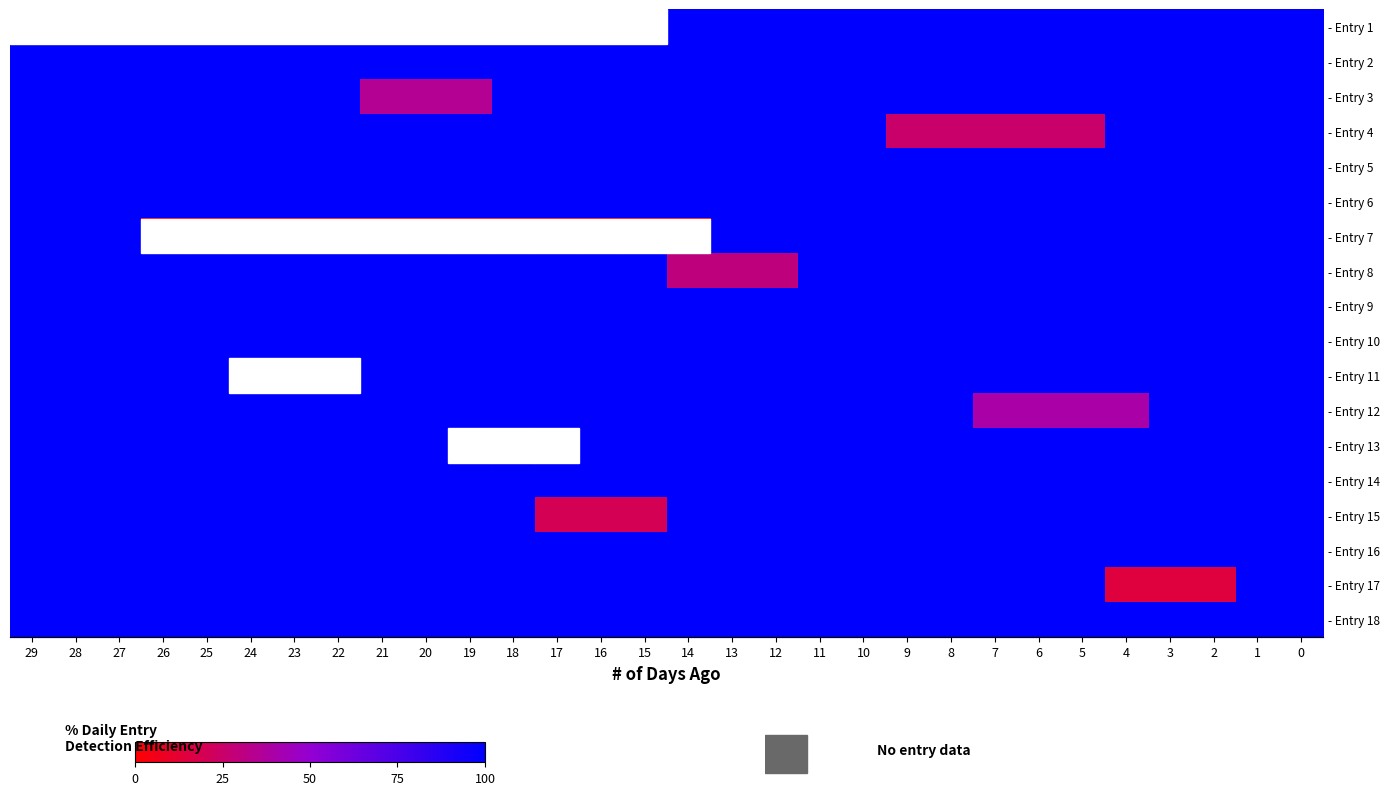

Which series has the largest total across all categories?

- Entry 2